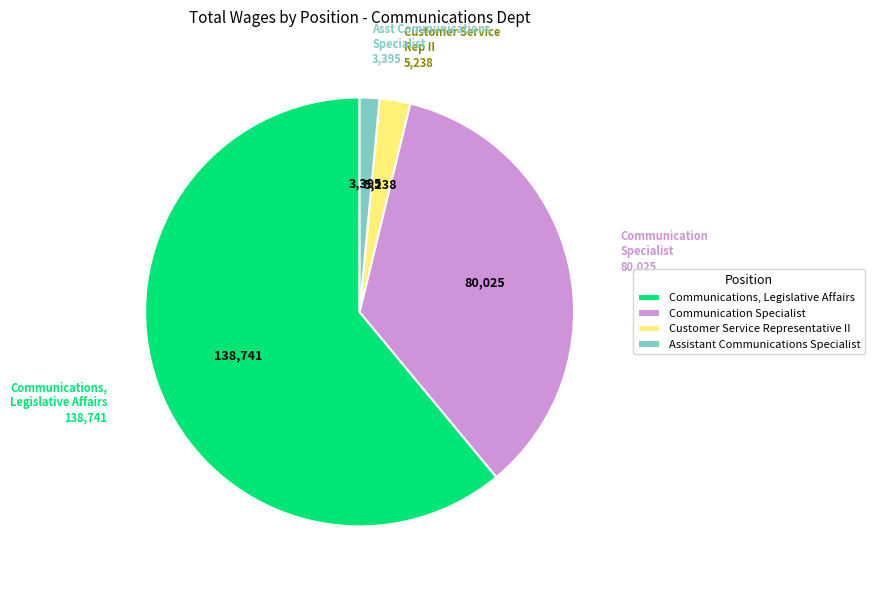

Is there any slice that represents more than half of the pie?

Yes